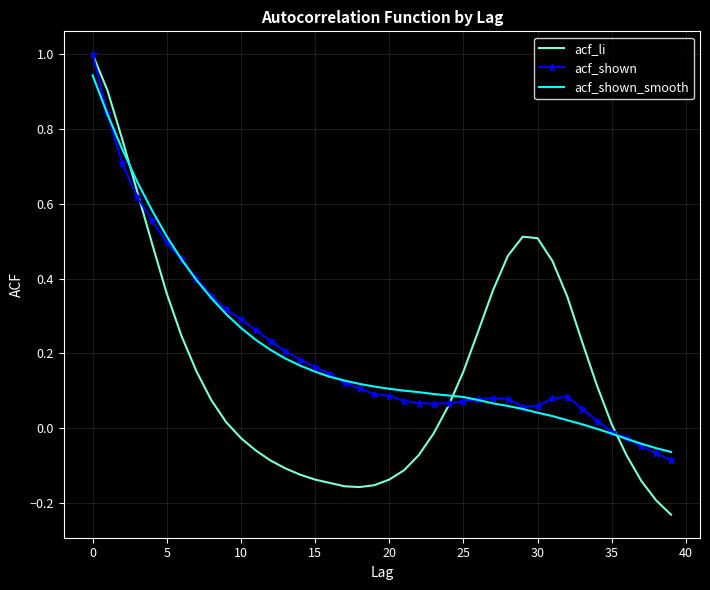

True or false: acf_li and acf_shown_smooth cross at least once.

True